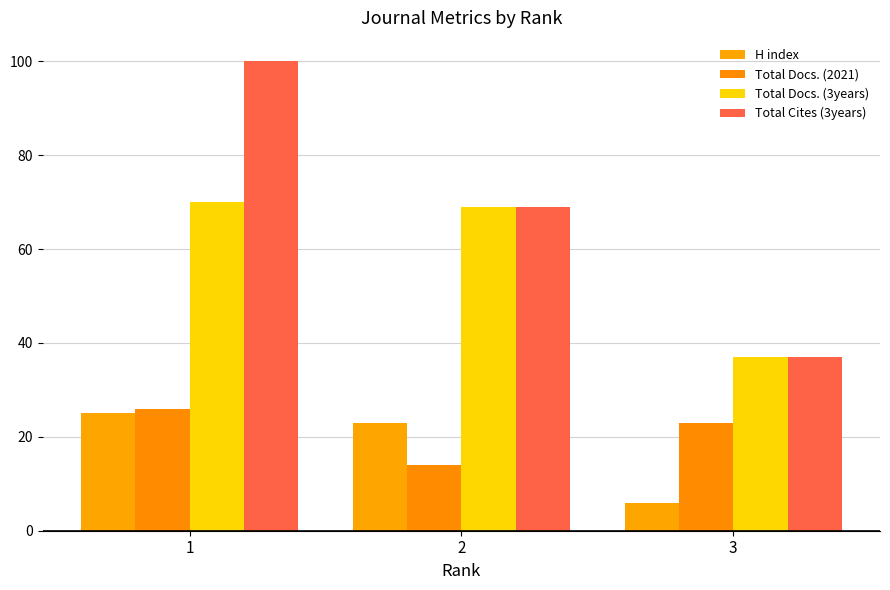

Reading right to left, transcribe all the data shown in this chart.

H index: 3=6	2=23	1=25
Total Docs. (2021): 3=23	2=14	1=26
Total Docs. (3years): 3=37	2=69	1=70
Total Cites (3years): 3=37	2=69	1=100